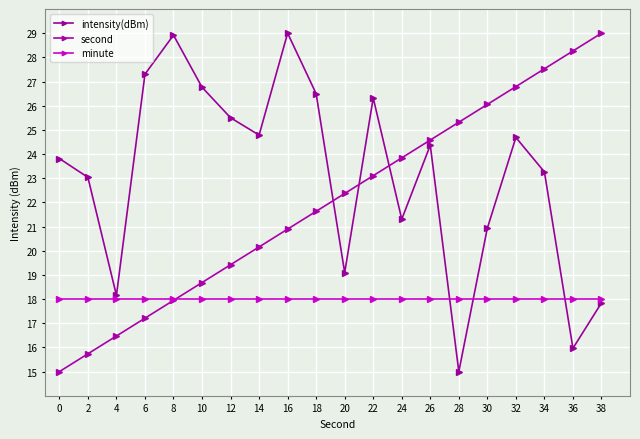

Between 20 and 30, which series saw the biggest shift?

second